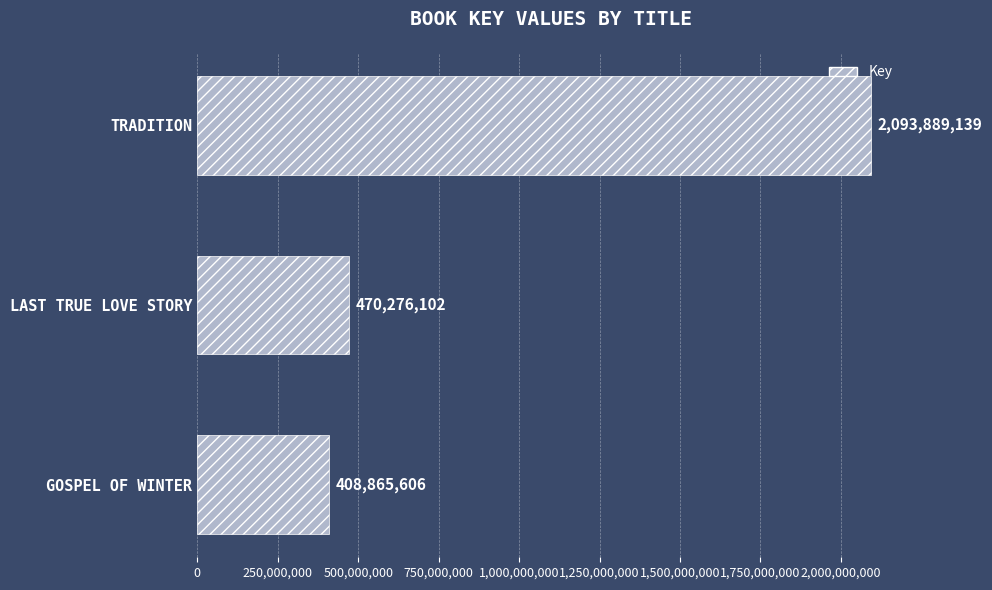

List the labels in order of value, largest first.

TRADITION, LAST TRUE LOVE STORY, GOSPEL OF WINTER